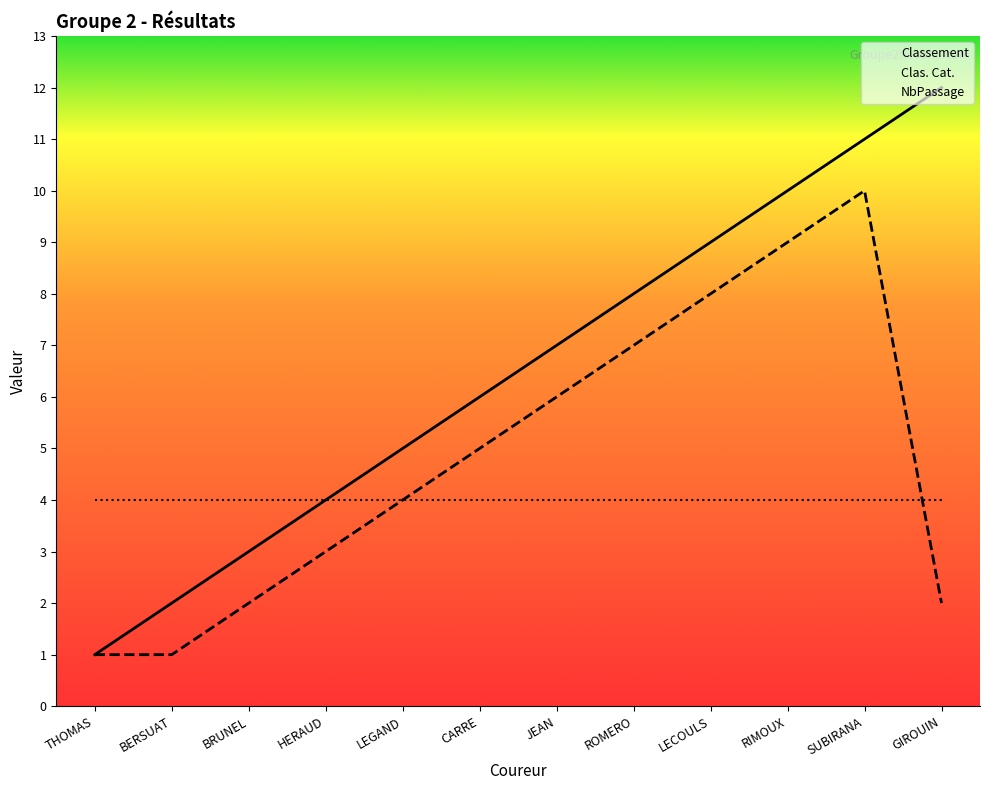

Rank the series by their maximum value, from highest to lowest.

Classement, Clas. Cat., NbPassage